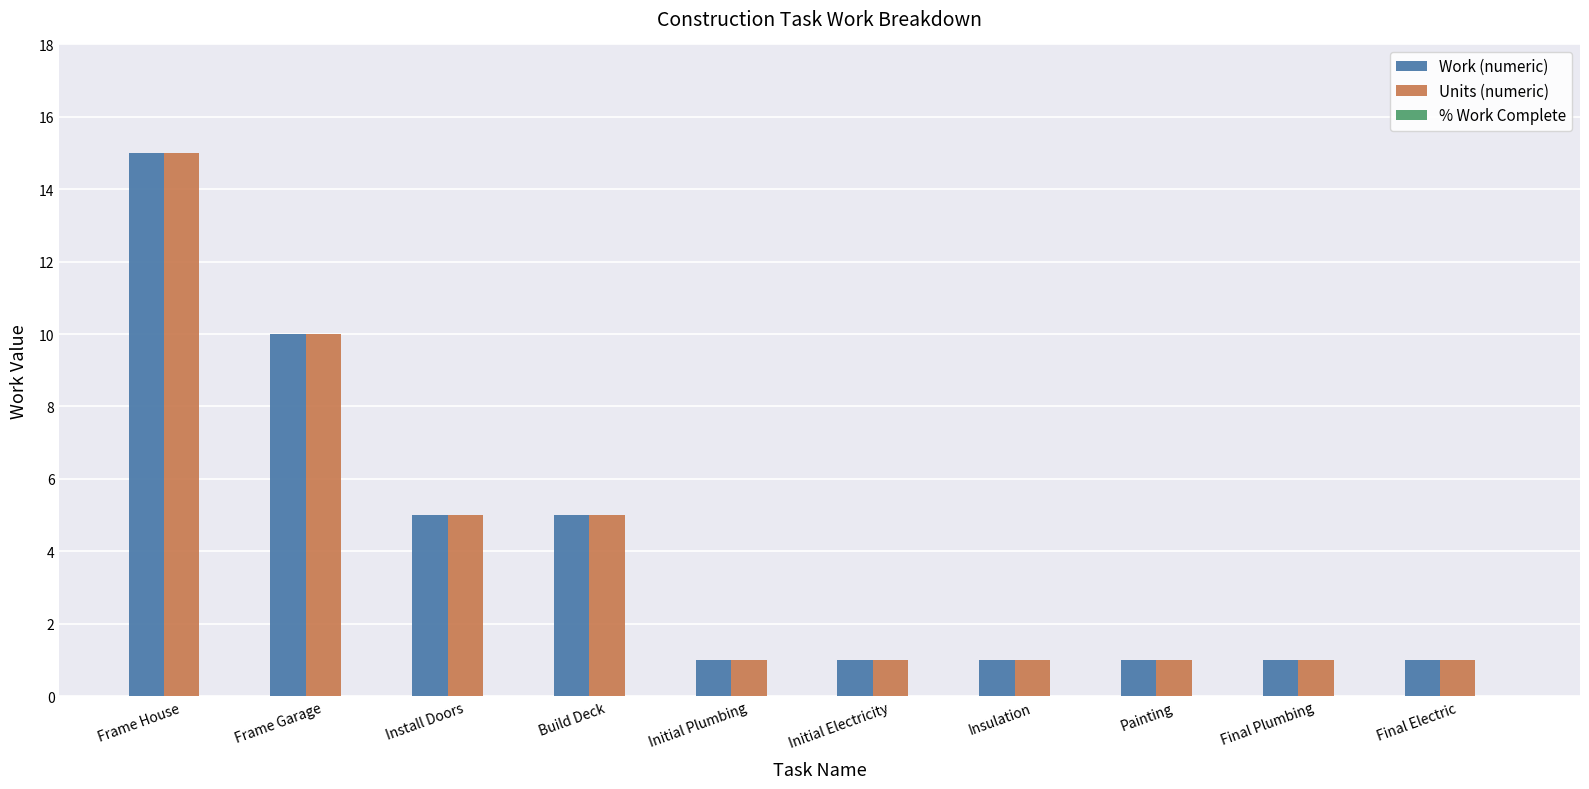

True or false: Work (numeric) has a value of 1 at Painting.

True